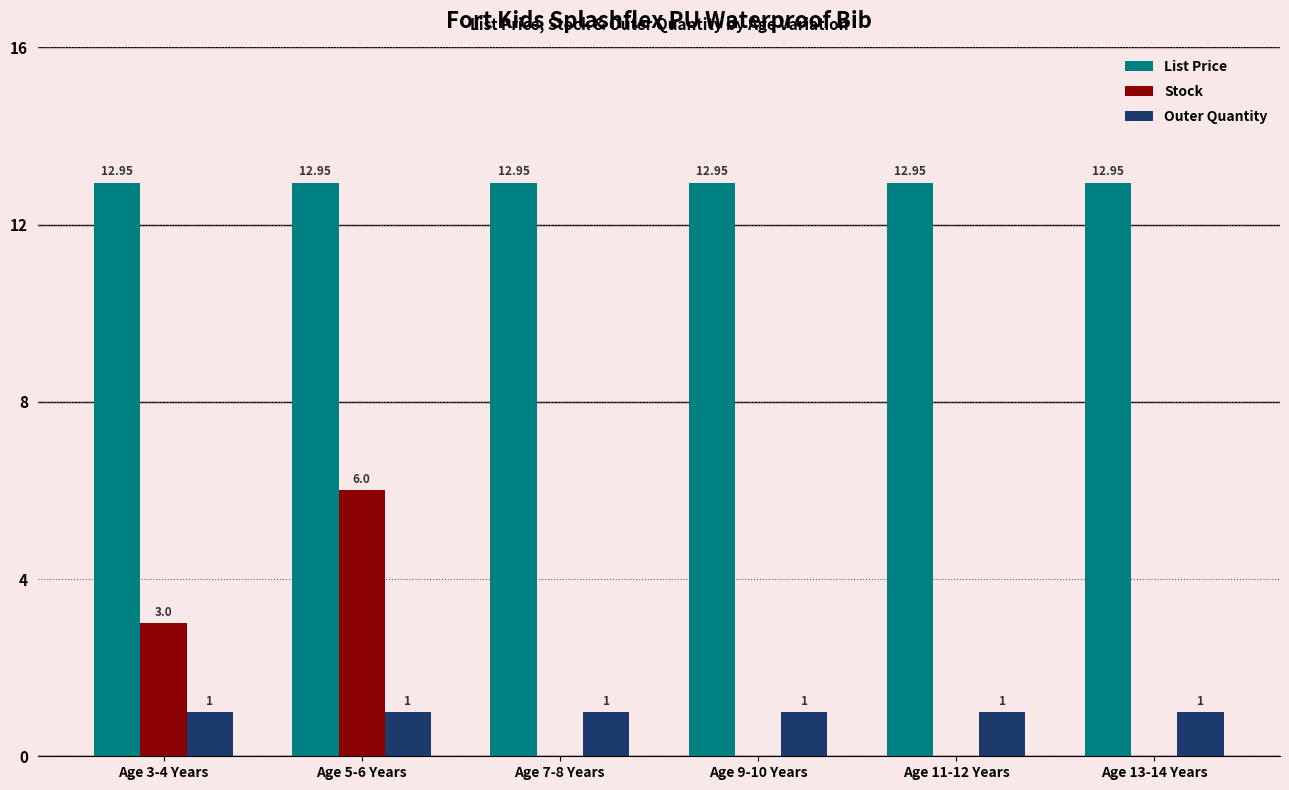

How many groups of bars are there?

6